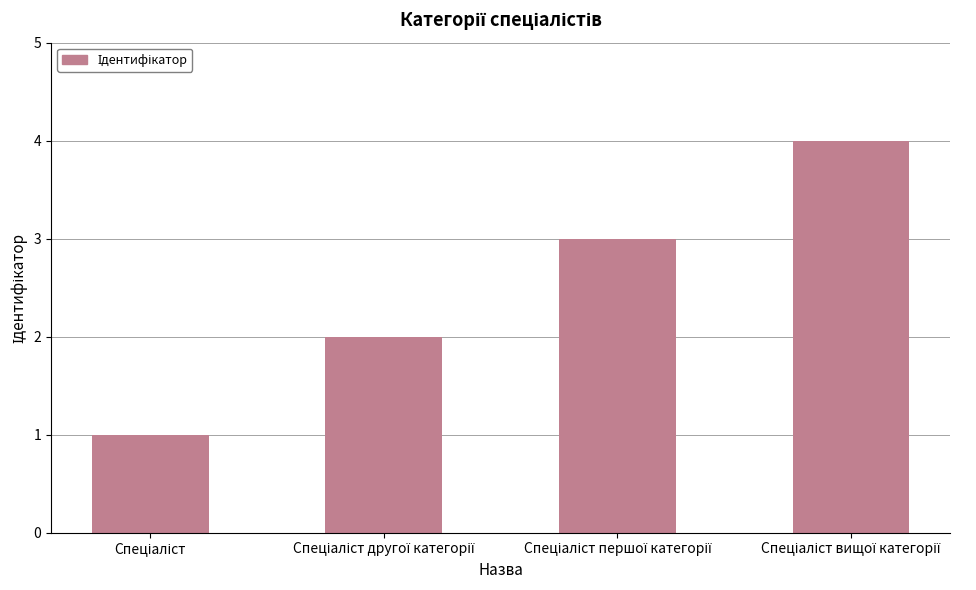

Count the values in the range 2 to 4.

3